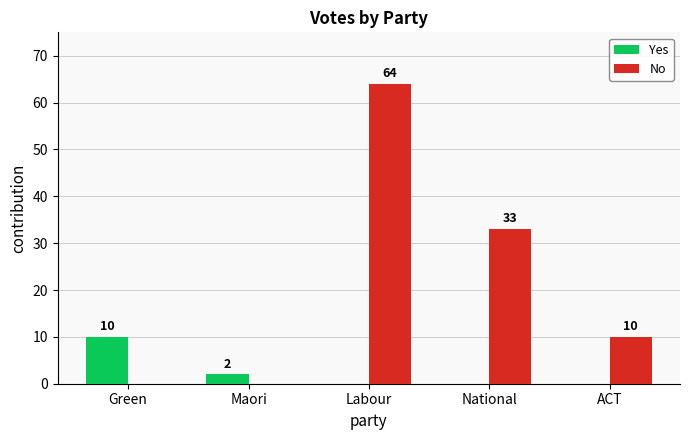

The Yes series shows 2 at Maori. True or false?

True